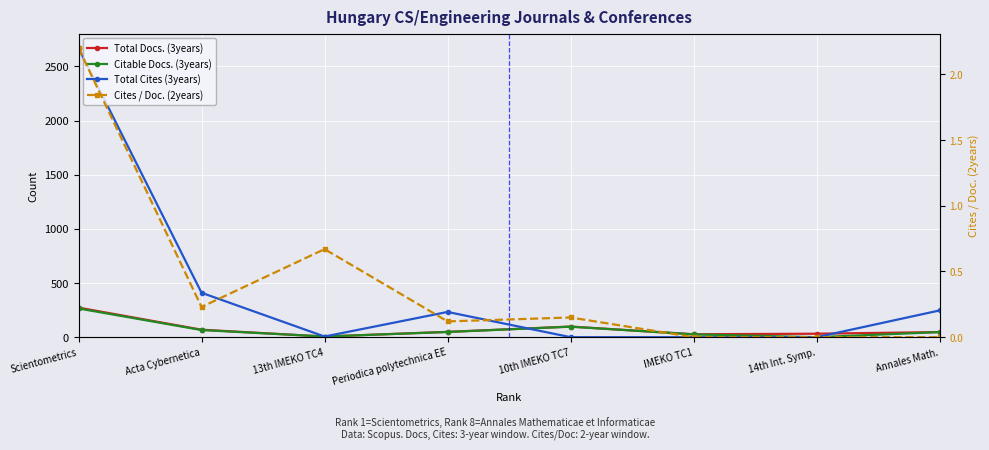

Which label corresponds to the largest value in the chart?

Scientometrics